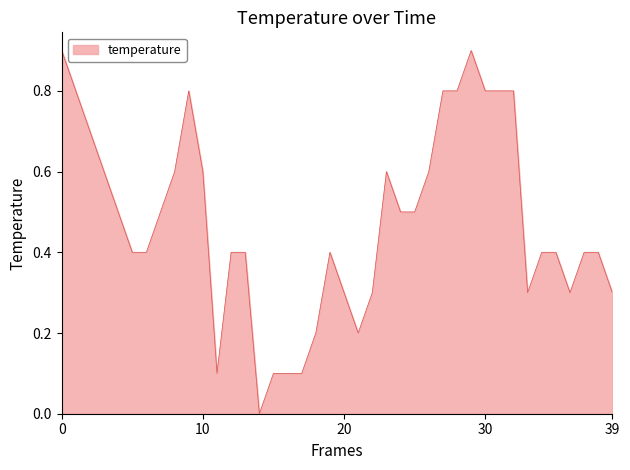

What is the difference between the maximum and minimum values?

0.9